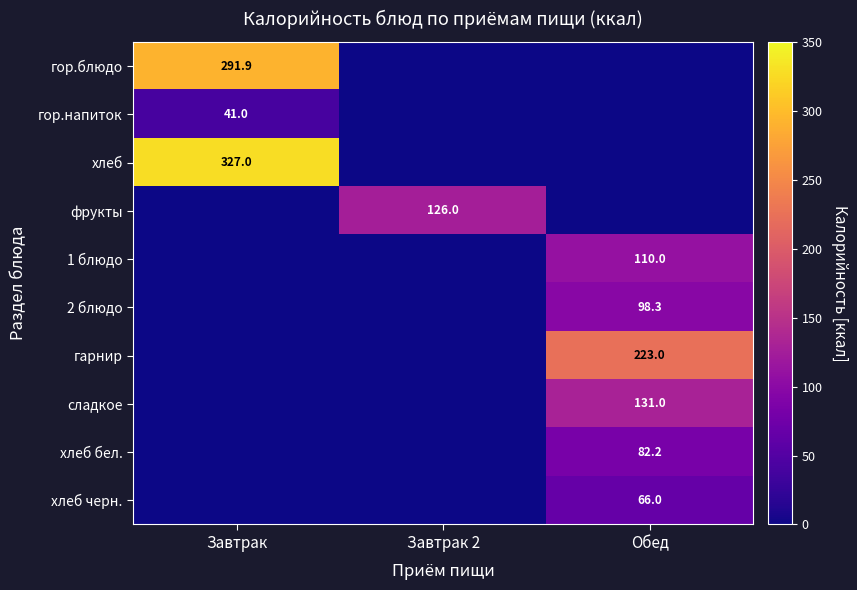

True or false: 2 блюдо has a value of 176.1 at Обед.

False